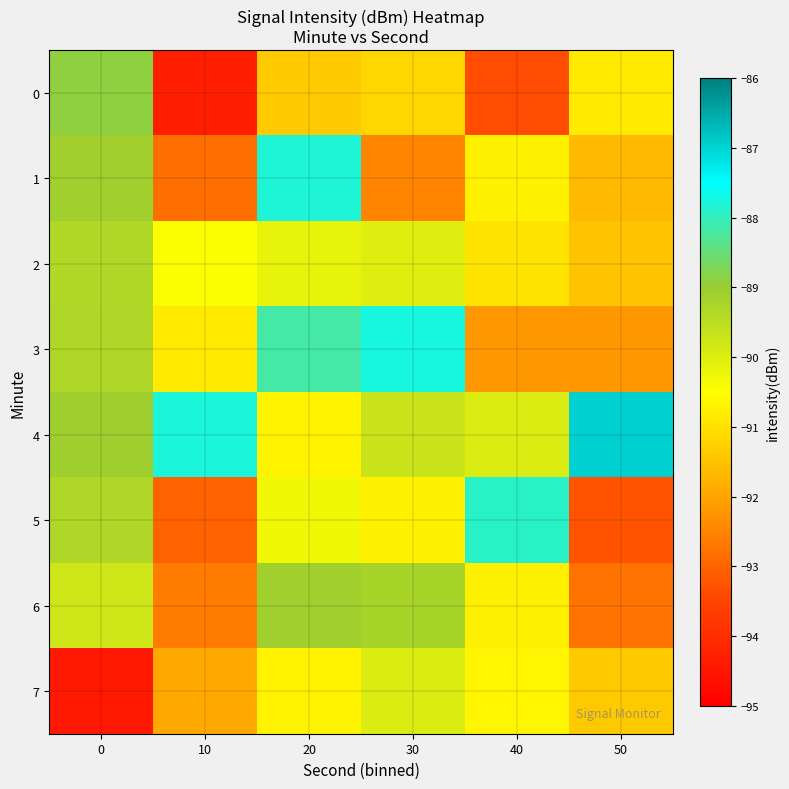

Which series has the largest total across all categories?

4